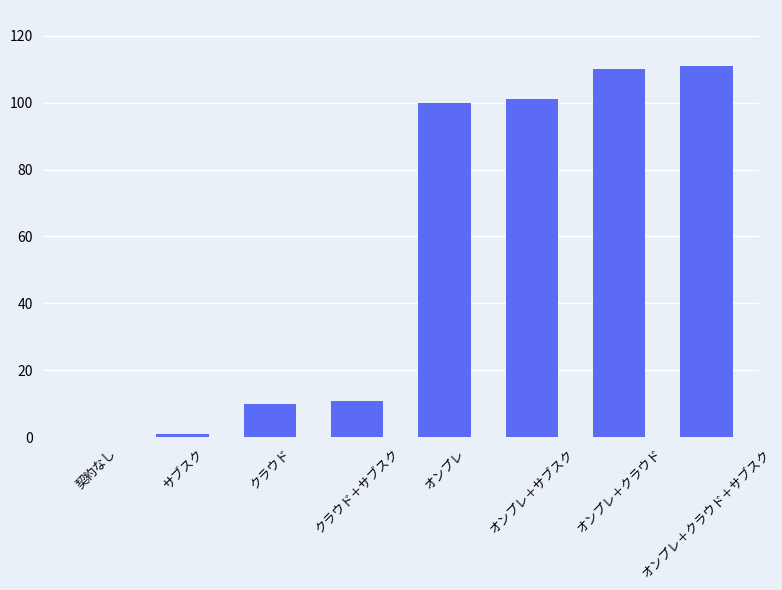

True or false: the data shows 101 at オンプレ＋サブスク.

True